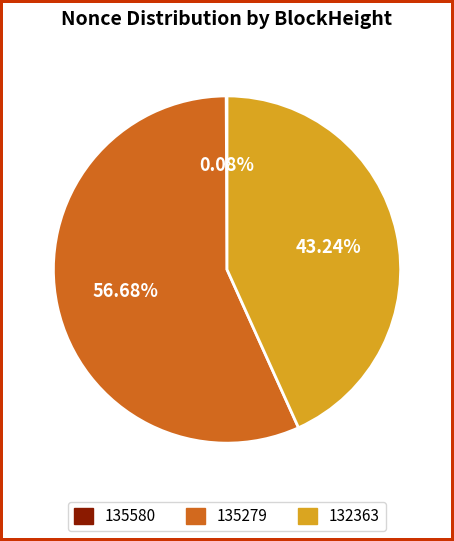

Is there a majority slice in this chart?

Yes